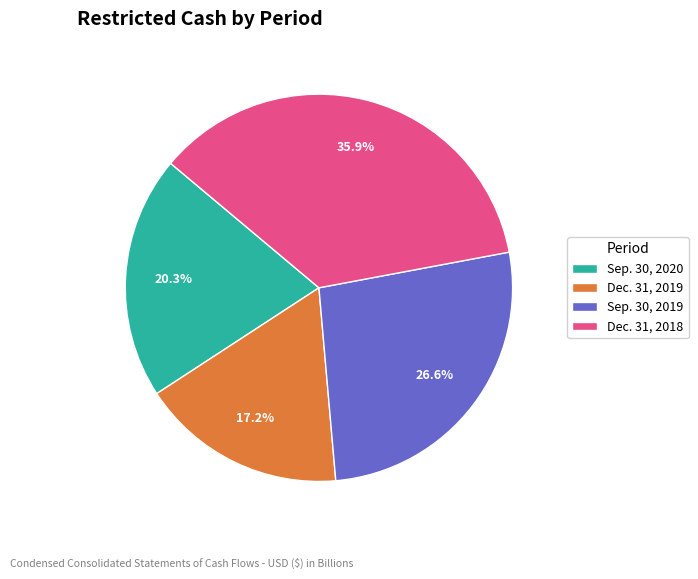

What is the ratio of the value at Sep. 30, 2019 to the value at Sep. 30, 2020?

1.3